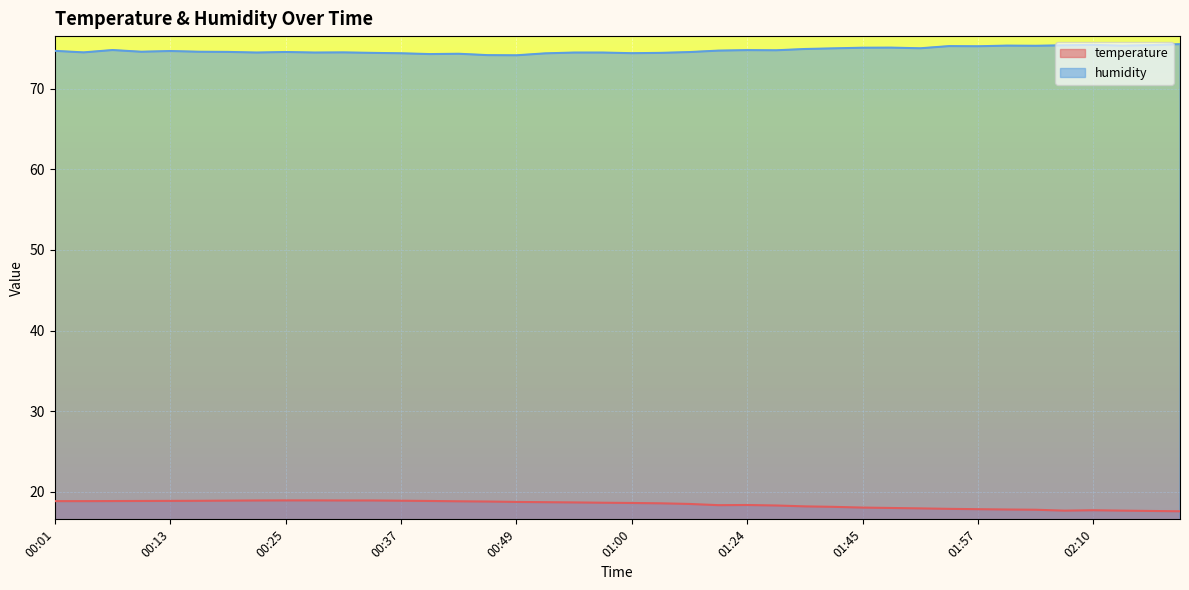

Reading left to right, list all the values displayed in this chart.

temperature: 00:01=18.8	00:04=18.8	00:07=18.9	00:10=18.9	00:13=18.9	00:16=18.9	00:19=18.9	00:22=18.9	00:25=18.9	00:28=18.9	00:31=18.9	00:34=18.9	00:37=18.9	00:40=18.9	00:43=18.8	00:46=18.8	00:49=18.7	00:51=18.7	00:54=18.7	00:57=18.6	01:00=18.6	01:03=18.6	01:10=18.5	01:20=18.3	01:24=18.4	01:27=18.3	01:36=18.2	01:39=18.1	01:45=18.0	01:48=18.0	01:51=17.9	01:54=17.9	01:57=17.8	02:01=17.8	02:04=17.8	02:07=17.7	02:10=17.7	02:13=17.7	02:16=17.6	02:20=17.6
humidity: 00:01=74.7	00:04=74.5	00:07=74.8	00:10=74.6	00:13=74.7	00:16=74.6	00:19=74.6	00:22=74.5	00:25=74.5	00:28=74.5	00:31=74.5	00:34=74.4	00:37=74.4	00:40=74.3	00:43=74.3	00:46=74.2	00:49=74.1	00:51=74.4	00:54=74.5	00:57=74.5	01:00=74.4	01:03=74.4	01:10=74.5	01:20=74.7	01:24=74.8	01:27=74.8	01:36=74.9	01:39=75.0	01:45=75.1	01:48=75.1	01:51=75.0	01:54=75.3	01:57=75.3	02:01=75.3	02:04=75.3	02:07=75.4	02:10=75.4	02:13=75.3	02:16=75.4	02:20=75.5